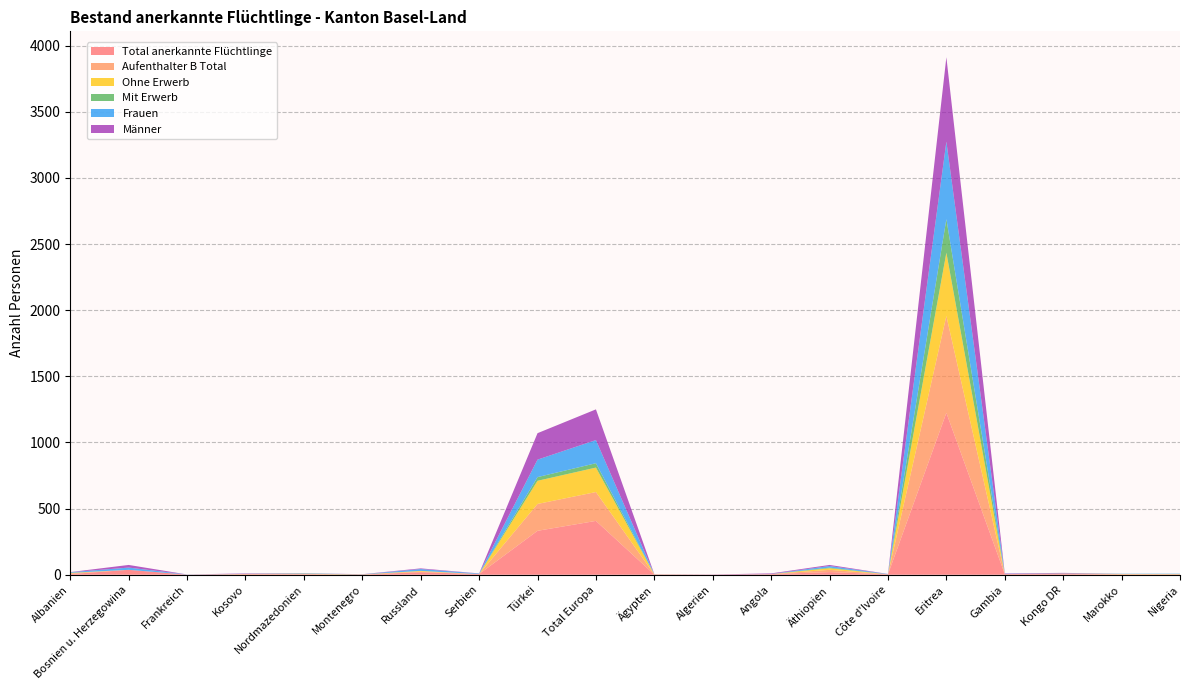

Reading left to right, extract all data points from this chart.

Total anerkannte Flüchtlinge: Albanien=5	Bosnien u. Herzegowina=37	Frankreich=1	Kosovo=4	Nordmazedonien=3	Montenegro=1	Russland=19	Serbien=5	Türkei=332	Total Europa=407	Ägypten=1	Algerien=1	Angola=5	Äthiopien=20	Côte d'Ivoire=3	Eritrea=1224	Gambia=5	Kongo DR=5	Marokko=2	Nigeria=2
Aufenthalter B Total: Albanien=5	Bosnien u. Herzegowina=0	Frankreich=0	Kosovo=1	Nordmazedonien=3	Montenegro=1	Russland=5	Serbien=0	Türkei=203	Total Europa=218	Ägypten=1	Algerien=0	Angola=0	Äthiopien=17	Côte d'Ivoire=0	Eritrea=732	Gambia=0	Kongo DR=2	Marokko=2	Nigeria=2
Ohne Erwerb: Albanien=3	Bosnien u. Herzegowina=0	Frankreich=0	Kosovo=1	Nordmazedonien=1	Montenegro=0	Russland=5	Serbien=0	Türkei=175	Total Europa=185	Ägypten=1	Algerien=0	Angola=0	Äthiopien=12	Côte d'Ivoire=0	Eritrea=478	Gambia=0	Kongo DR=1	Marokko=2	Nigeria=1
Mit Erwerb: Albanien=2	Bosnien u. Herzegowina=0	Frankreich=0	Kosovo=0	Nordmazedonien=2	Montenegro=1	Russland=0	Serbien=0	Türkei=28	Total Europa=33	Ägypten=0	Algerien=0	Angola=0	Äthiopien=5	Côte d'Ivoire=0	Eritrea=254	Gambia=0	Kongo DR=1	Marokko=0	Nigeria=1
Frauen: Albanien=4	Bosnien u. Herzegowina=17	Frankreich=1	Kosovo=1	Nordmazedonien=2	Montenegro=0	Russland=14	Serbien=4	Türkei=132	Total Europa=175	Ägypten=0	Algerien=0	Angola=1	Äthiopien=12	Côte d'Ivoire=2	Eritrea=586	Gambia=2	Kongo DR=1	Marokko=2	Nigeria=2
Männer: Albanien=1	Bosnien u. Herzegowina=20	Frankreich=0	Kosovo=3	Nordmazedonien=1	Montenegro=1	Russland=5	Serbien=1	Türkei=200	Total Europa=232	Ägypten=1	Algerien=1	Angola=4	Äthiopien=8	Côte d'Ivoire=1	Eritrea=638	Gambia=3	Kongo DR=4	Marokko=0	Nigeria=0